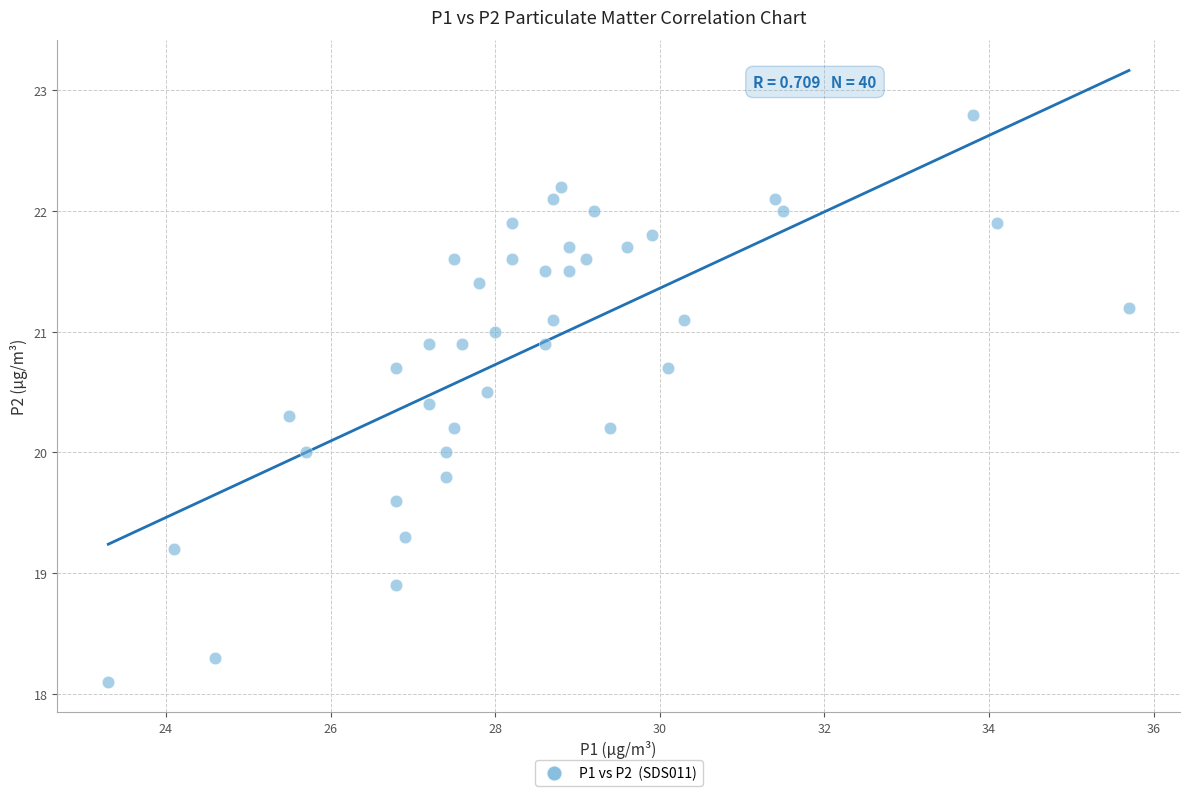

What is the range of X values (max minus min)?

12.4